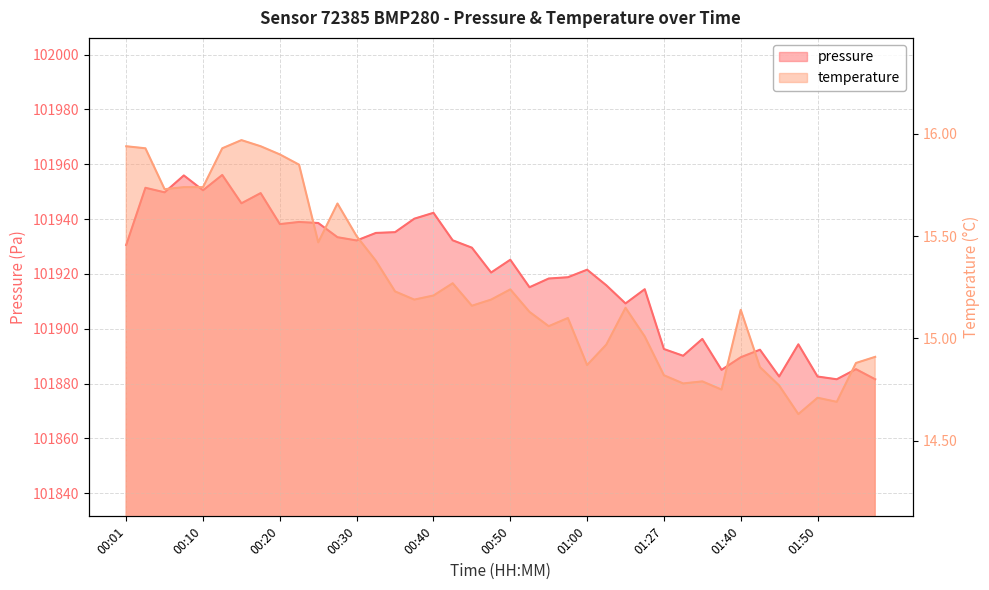

What is the total value across all series at 00:03?

101967.3